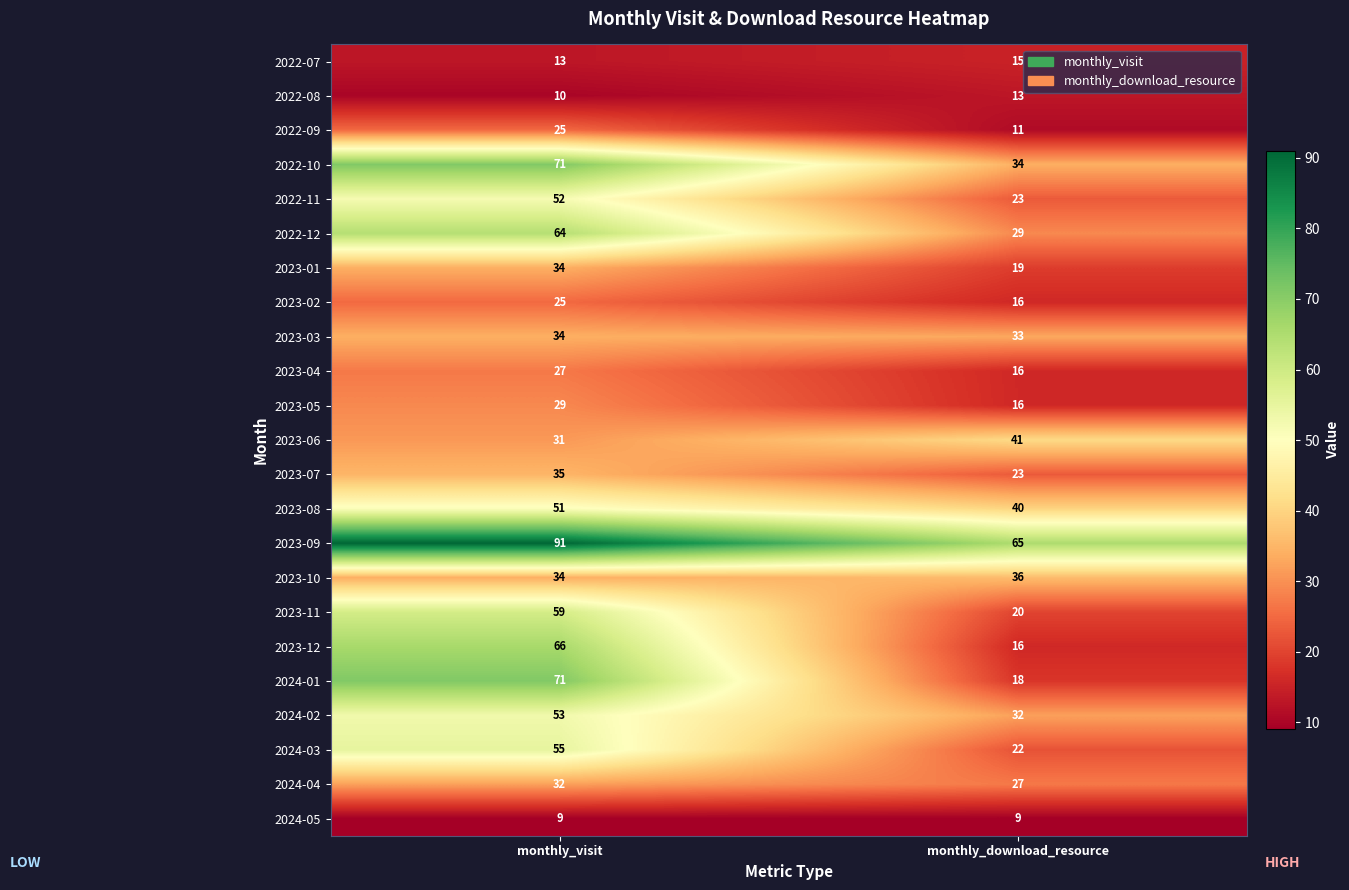

What is the difference between the maximum and minimum values in the 2023-12 series?

50